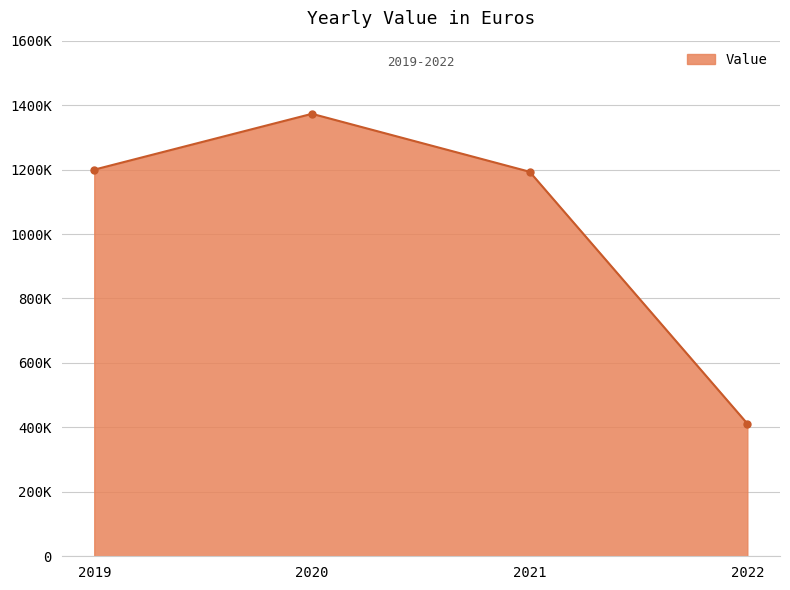

True or false: the data shows 604351 at 2019.

False